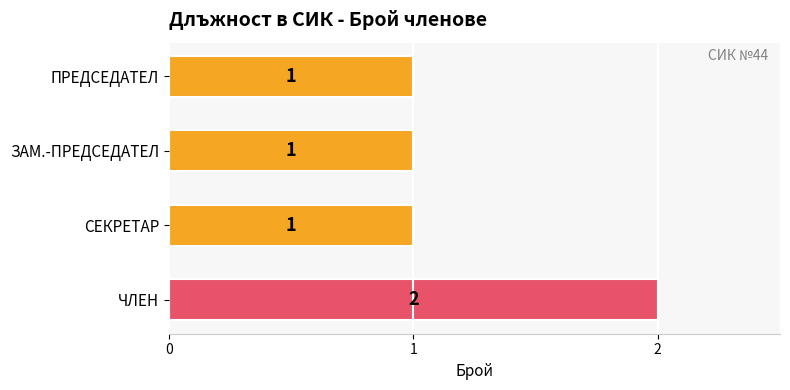

The chart shows a value of 2 at ЗАМ.-ПРЕДСЕДАТЕЛ. True or false?

False